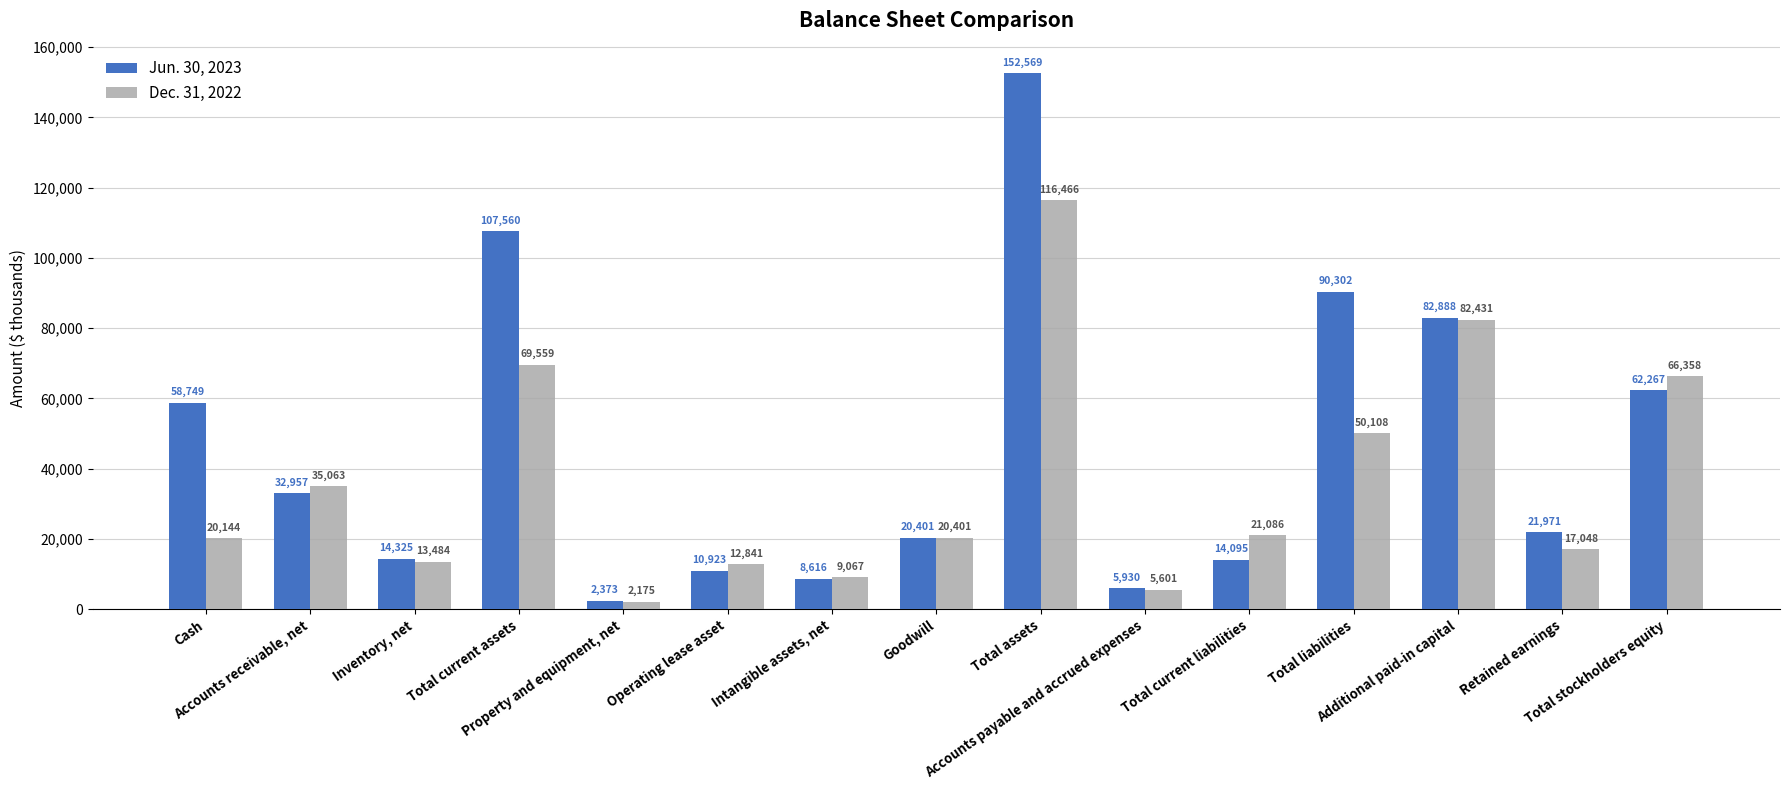

Which series changed the most between Total assets and Total liabilities?

Dec. 31, 2022